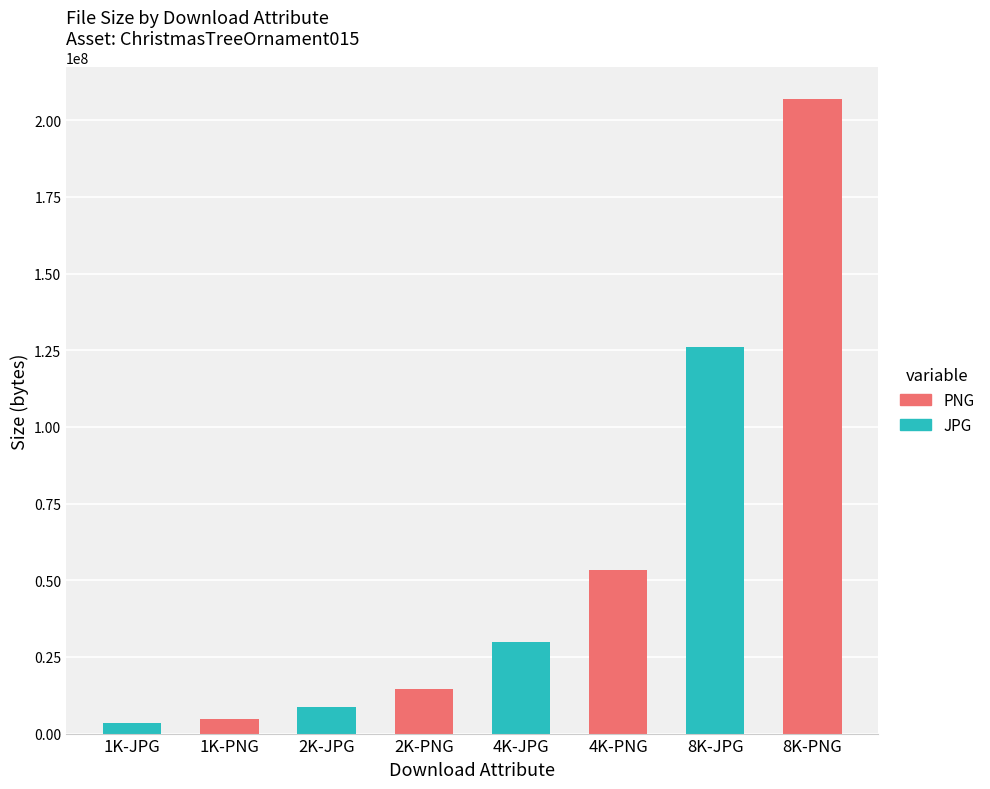

At which label does JPG reach its peak?

8K-JPG